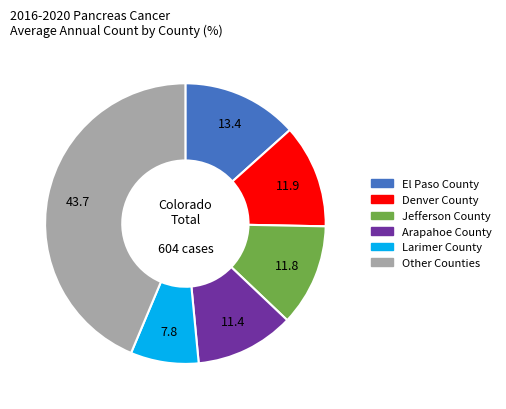

The Larimer County slice represents 8% of the pie. True or false?

True